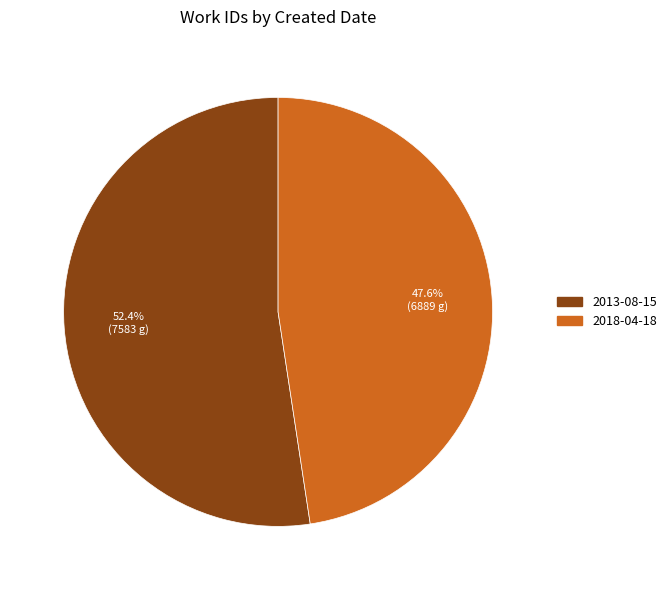

To the nearest percent, what is the average slice percentage?

50%